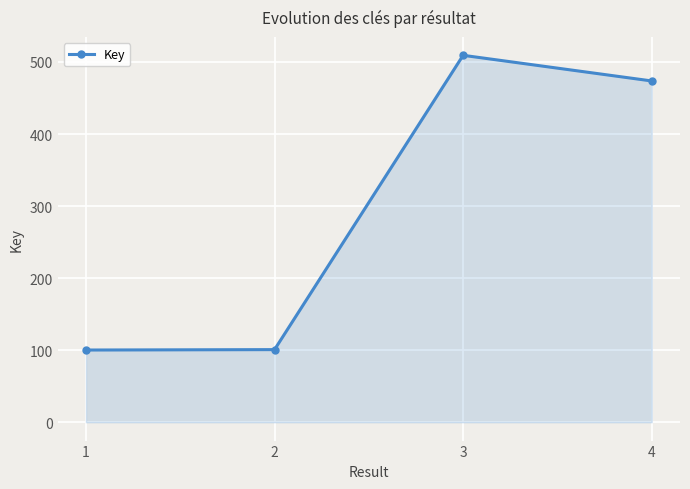

What is the average value?

295954990